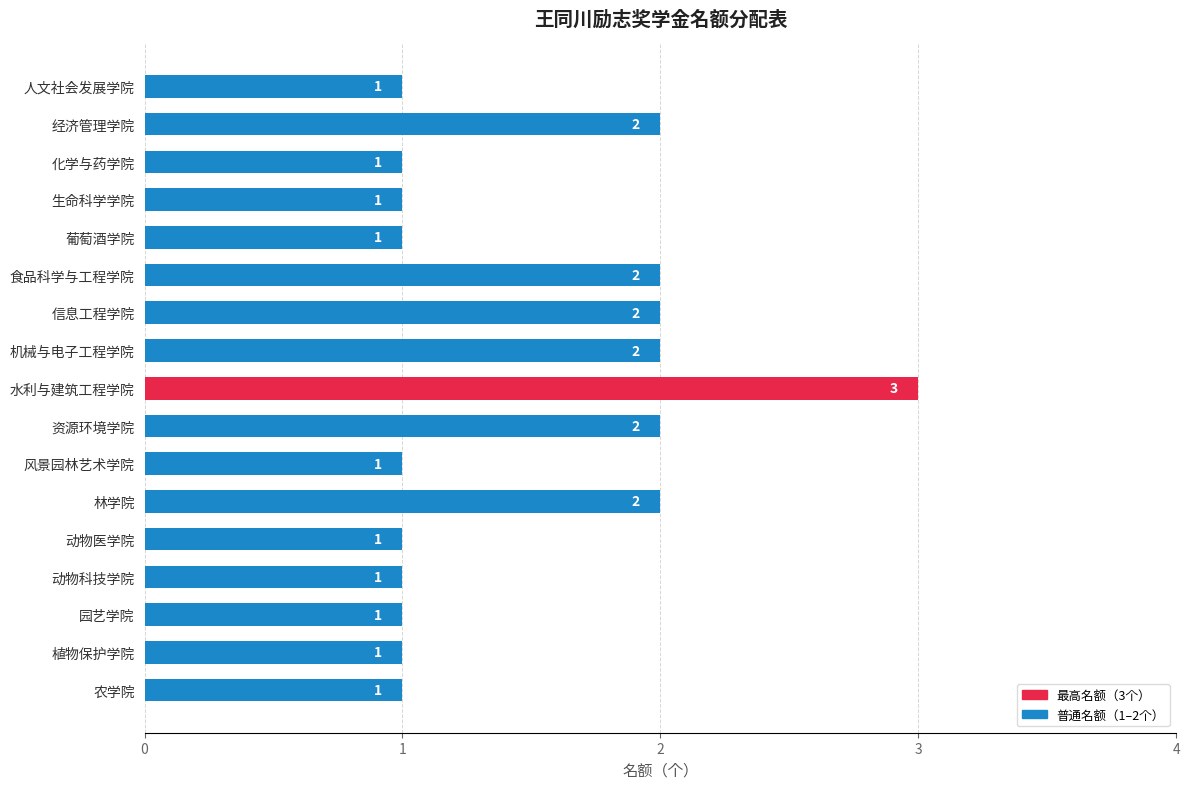

Approximately how many times larger is the value at 植物保护学院 compared to 机械与电子工程学院?

0.5